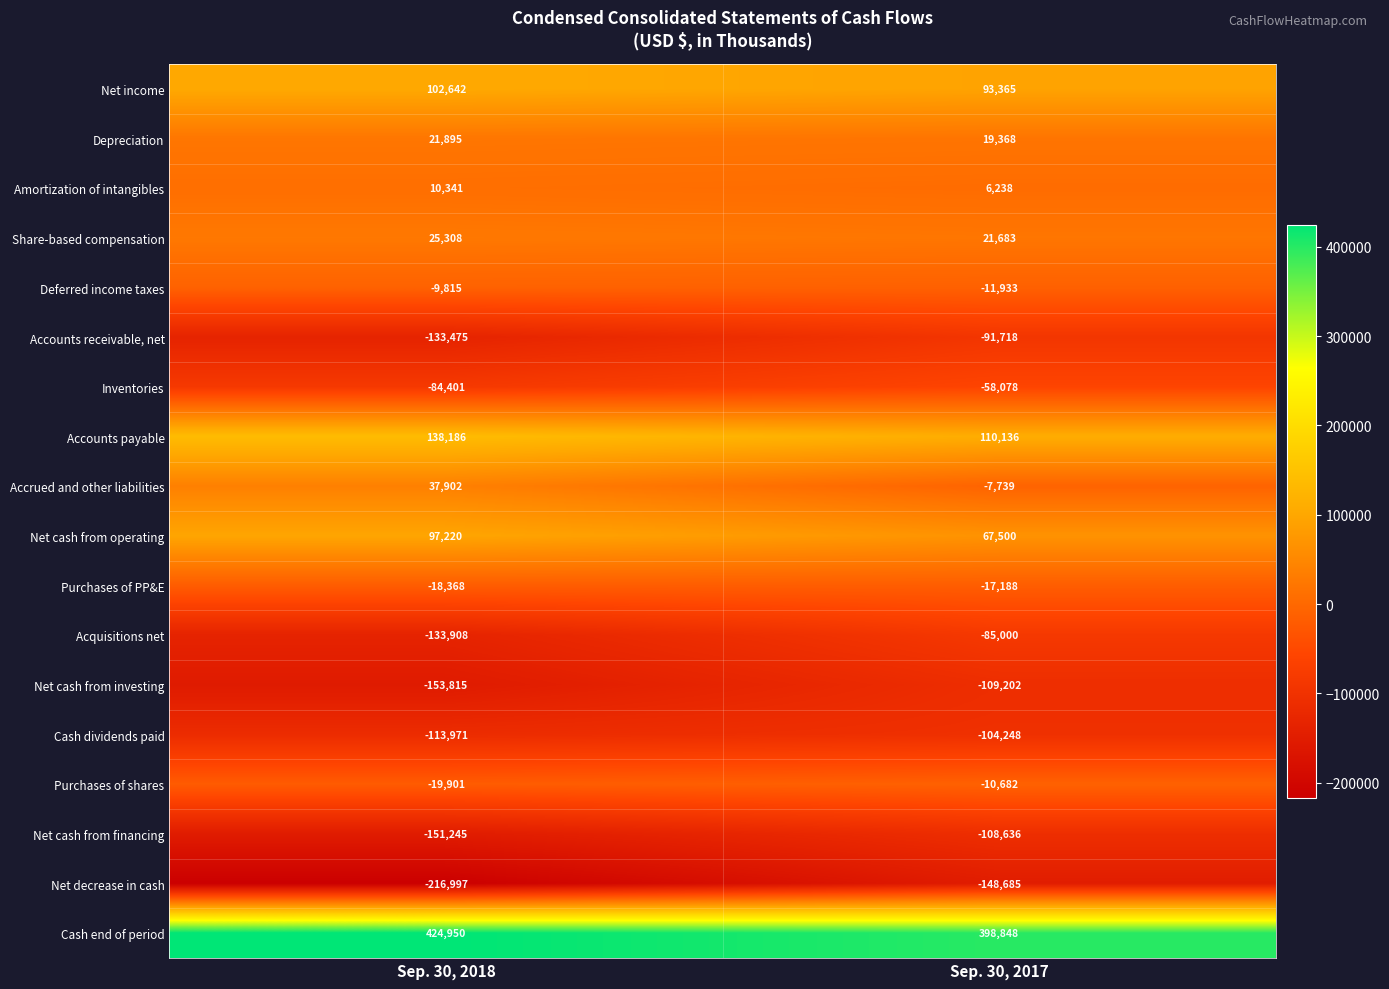

What is the spread (max minus min) of values at Sep. 30, 2017?

547533